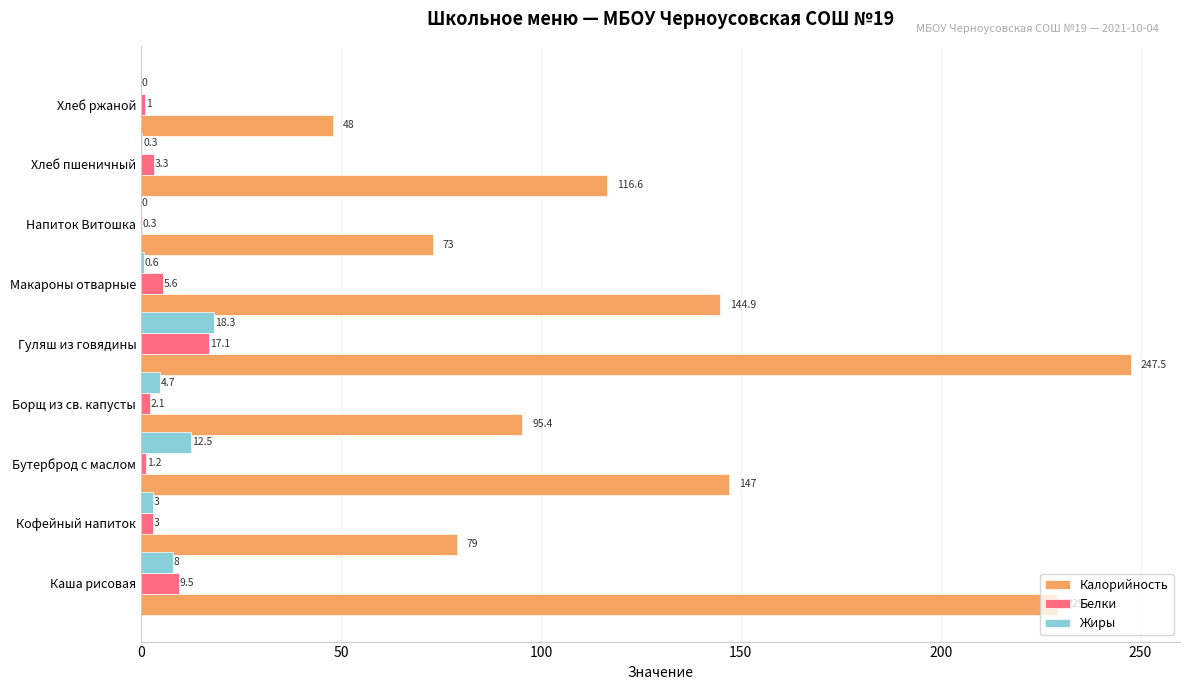

At which label is Белки closest to 8?

Каша рисовая